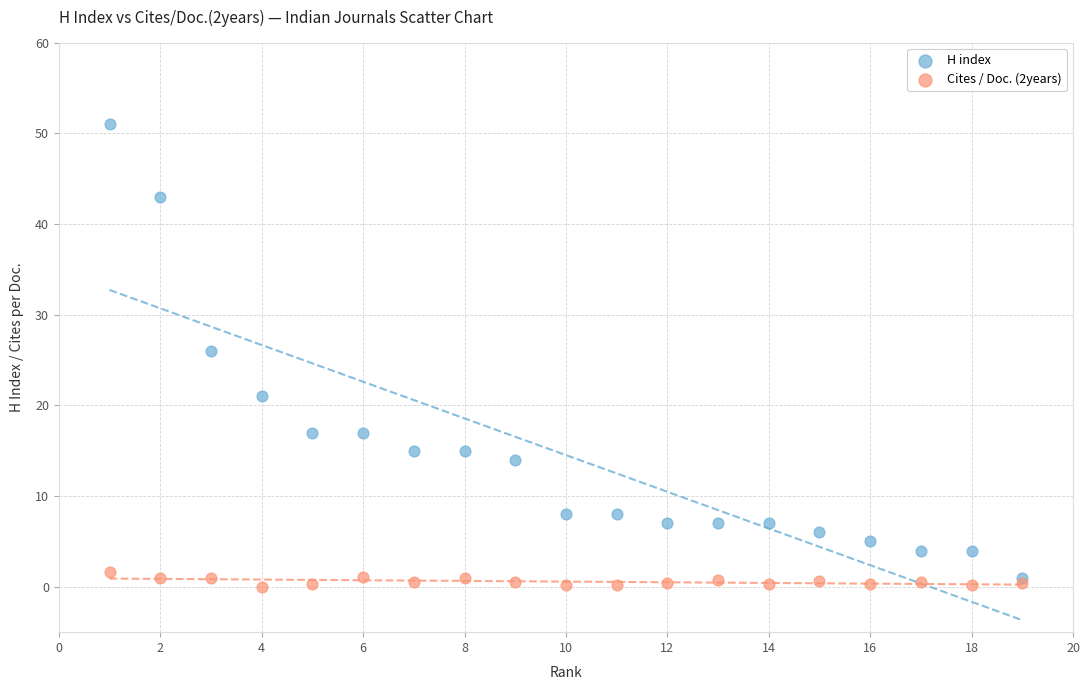

Across all series, what Y value is closest to 25?

26.0